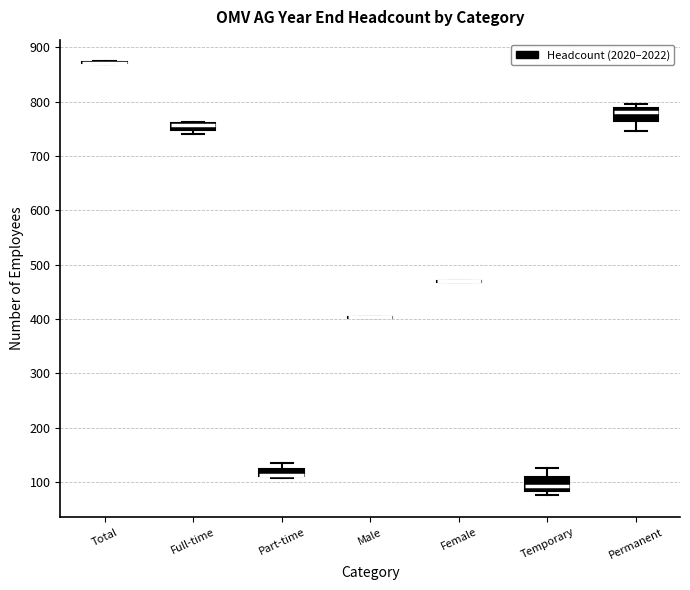

Where does the upper whisker of the box for Temporary end on the y-axis? The values are not printed on the chart, so give them approximately, as read against the axis.

130